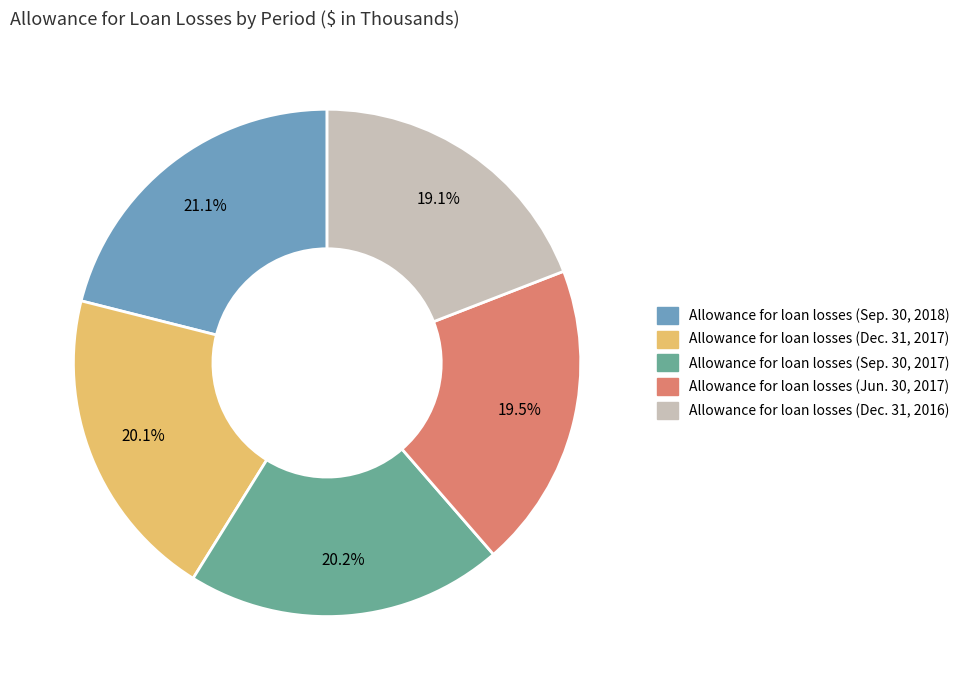

Does any single category account for the majority?

No